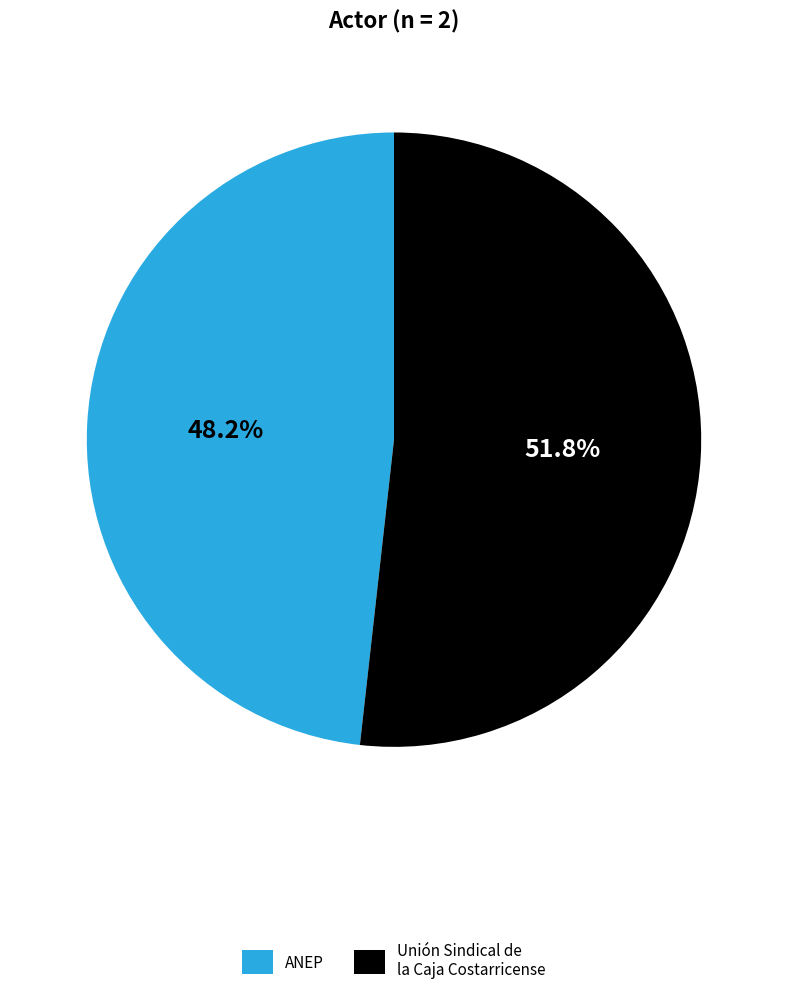

Is it true that ANEP is 48% of the pie?

True